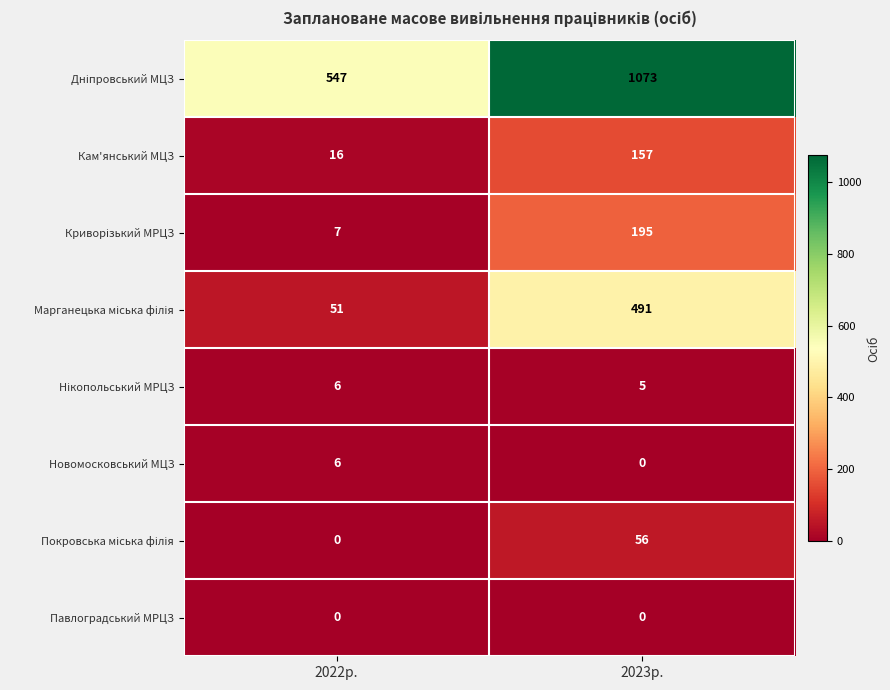

At which category is the sum across all series the highest?

2023р.